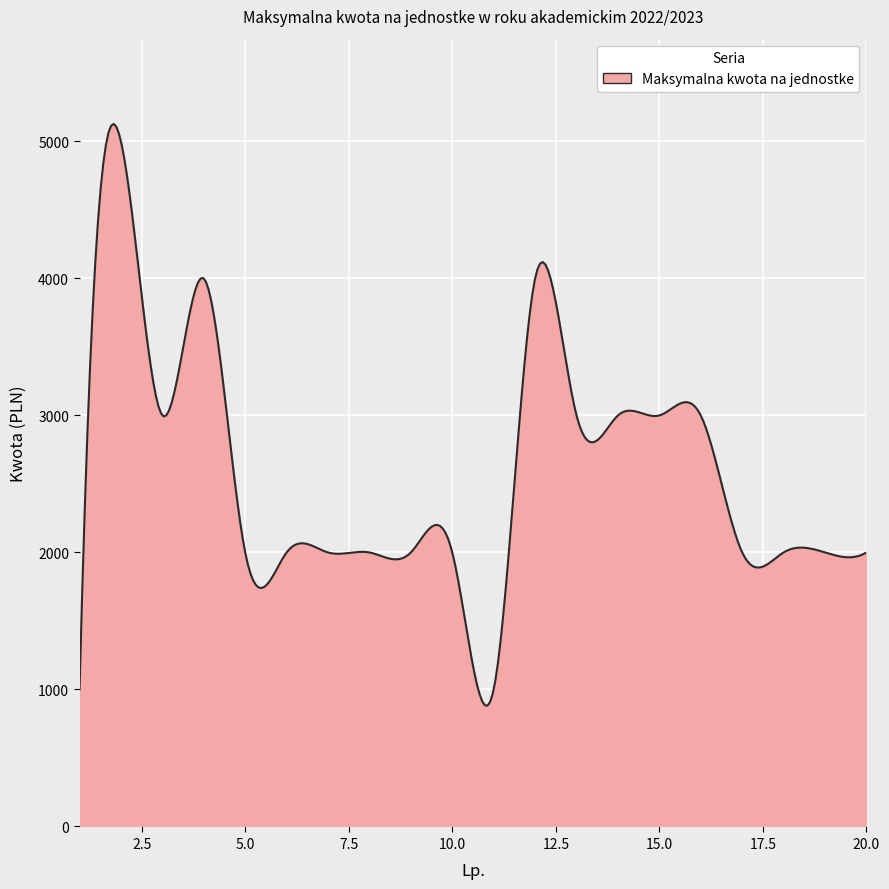

What is the minimum value shown in the chart?

882.1